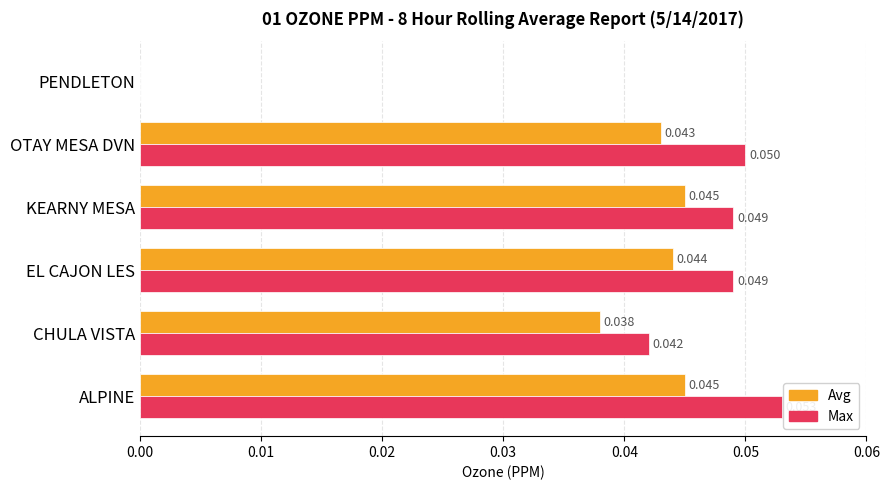

How many positive values does the Avg series have?

5